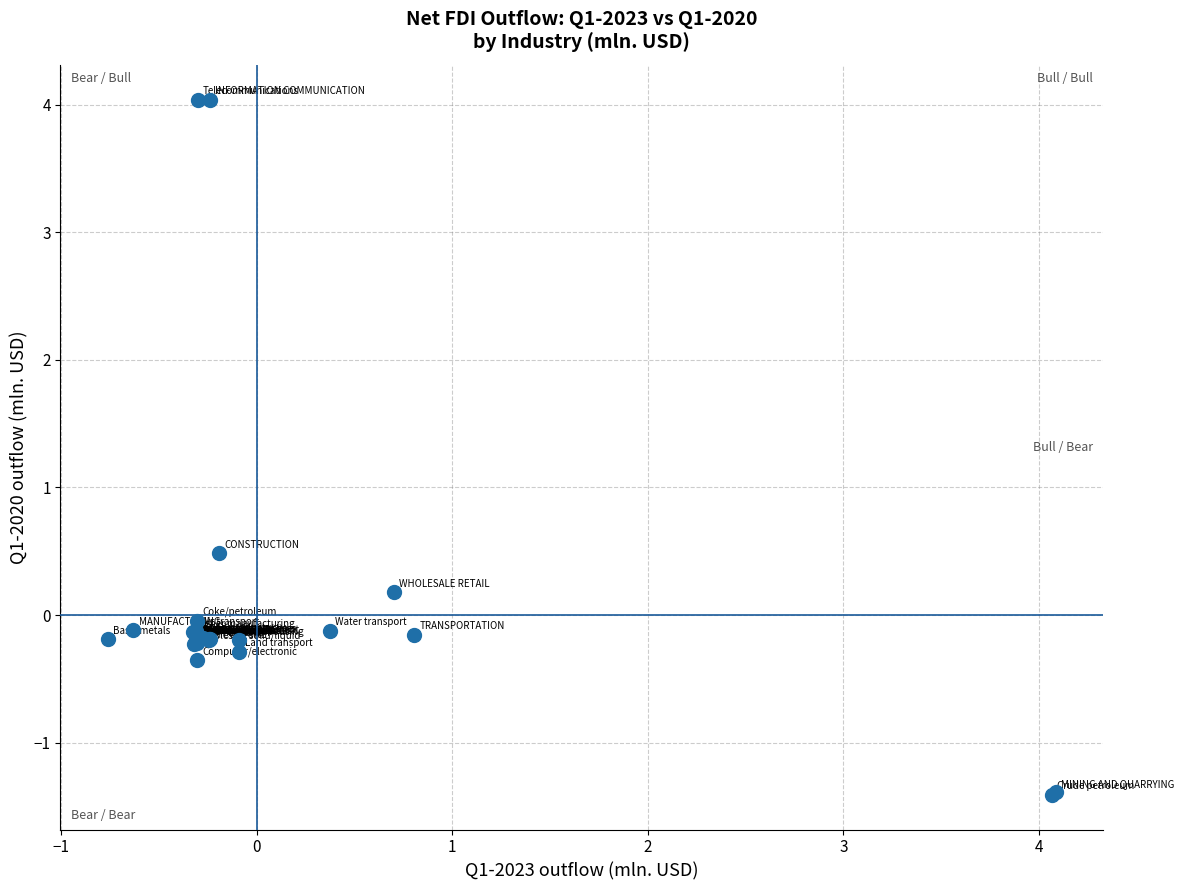

What Y value in the scatter plot is closest to 1?

0.5